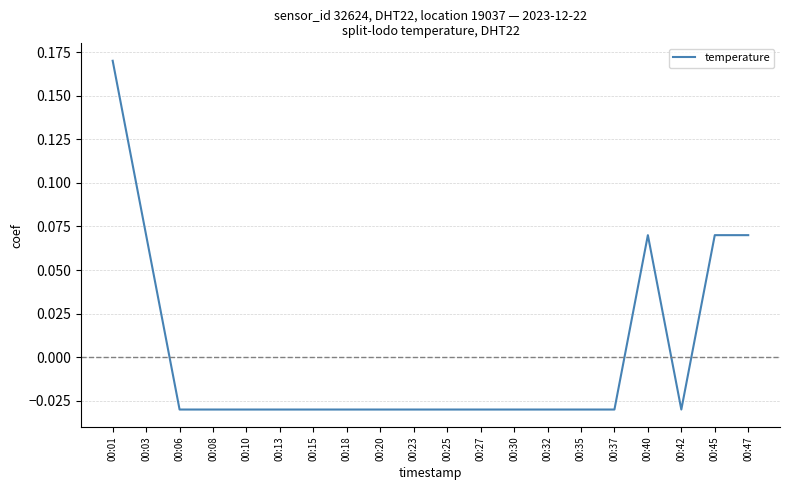

The chart shows a value of 0.1 at 00:01. True or false?

False